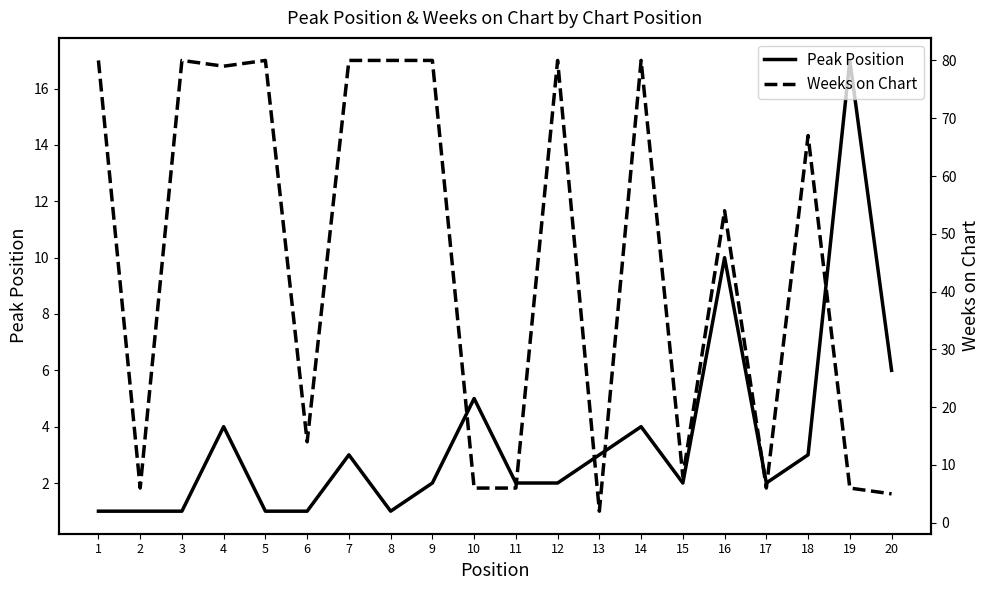

Reading left to right, list all the values displayed in this chart.

Peak Position: 1	1	1	4	1	1	3	1	2	5	2	2	3	4	2	10	2	3	17	6
Weeks on Chart: 80	6	80	79	80	14	80	80	80	6	6	80	2	80	8	54	6	67	6	5